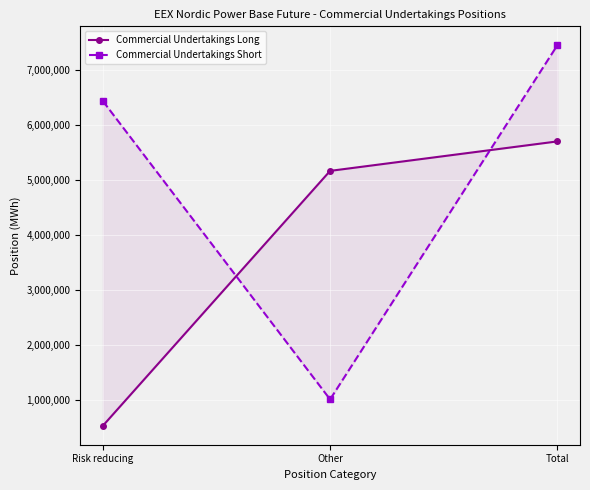

Reading right to left, what are all the values shown in this chart?

Commercial Undertakings Long: Total=5700164	Other=5164915	Risk reducing=535249
Commercial Undertakings Short: Total=7445522	Other=1012994	Risk reducing=6432528